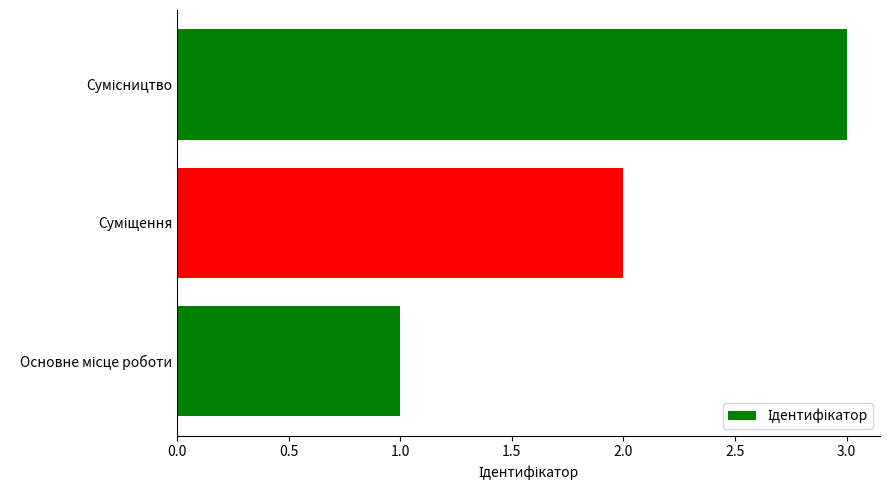

What is the greatest value displayed?

3